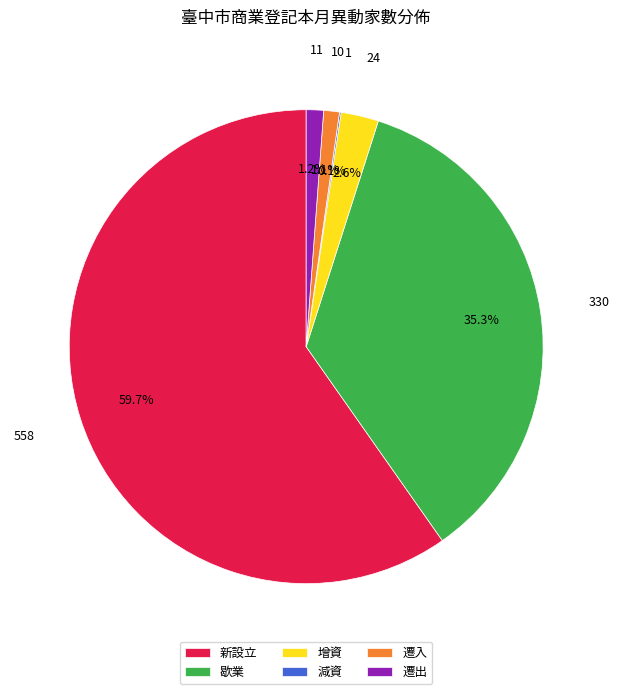

What percentage is NOT represented by 遷出?

98.8%